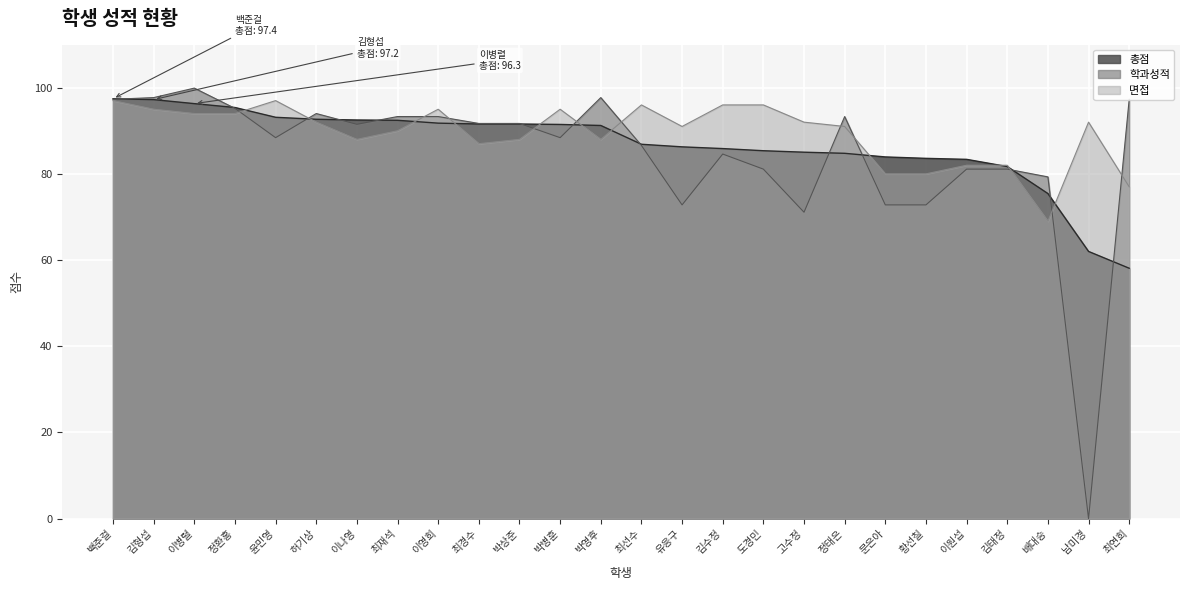

How many interior local peaks does the 면접 series have?

6